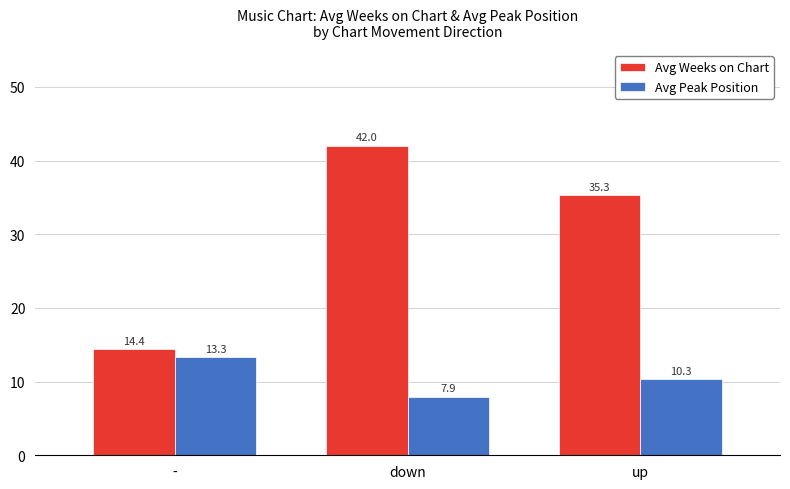

How many data points in Avg Peak Position are less than 10?

1